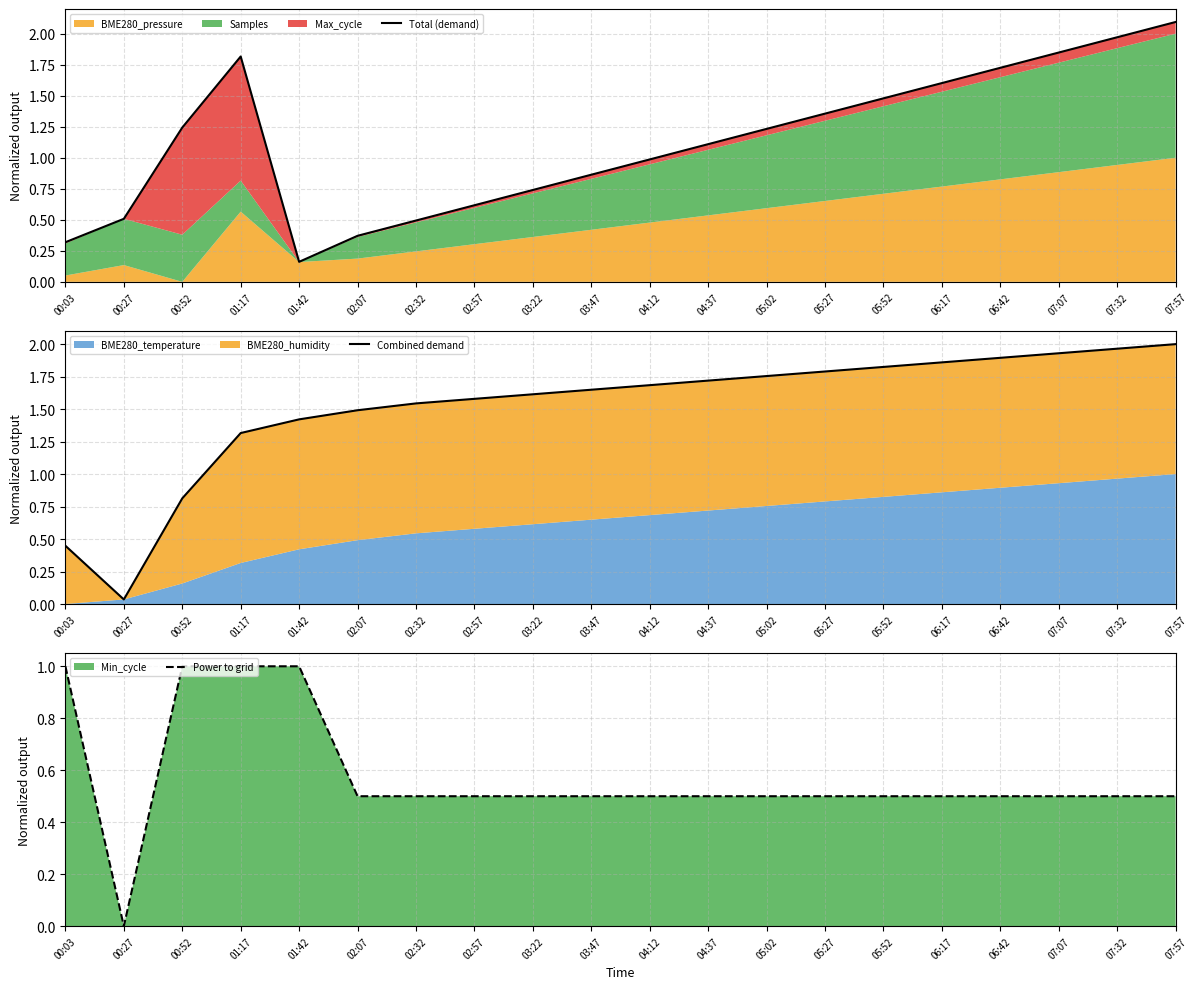

True or false: Combined demand has a value of 1.5 at 02:07.

True